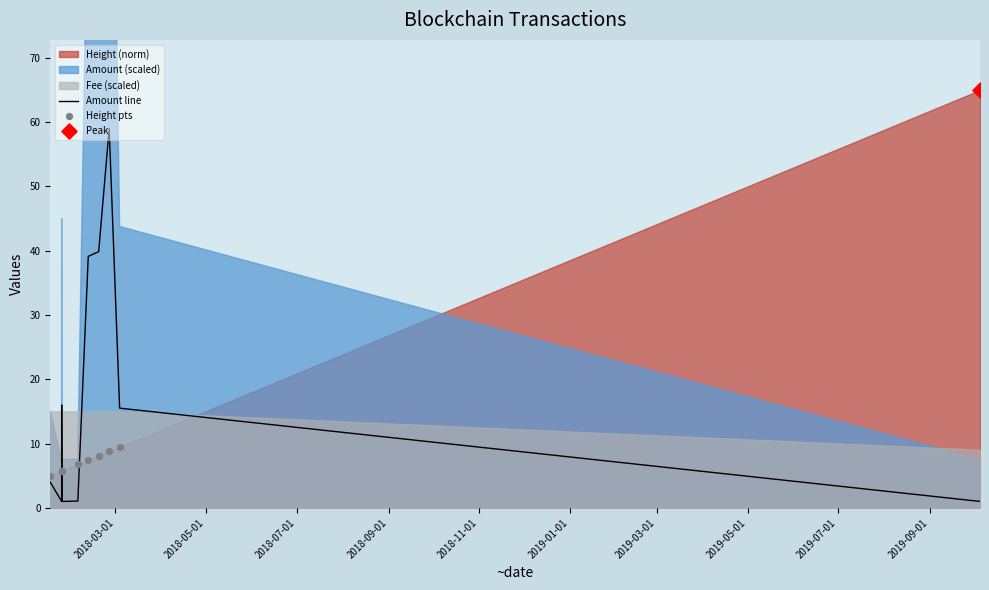

Which series has the largest total across all categories?

Amount line